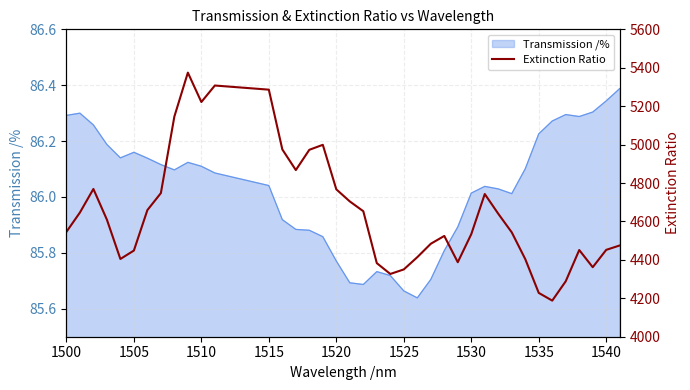

Where does the Transmission /% series first go above 86?

1500